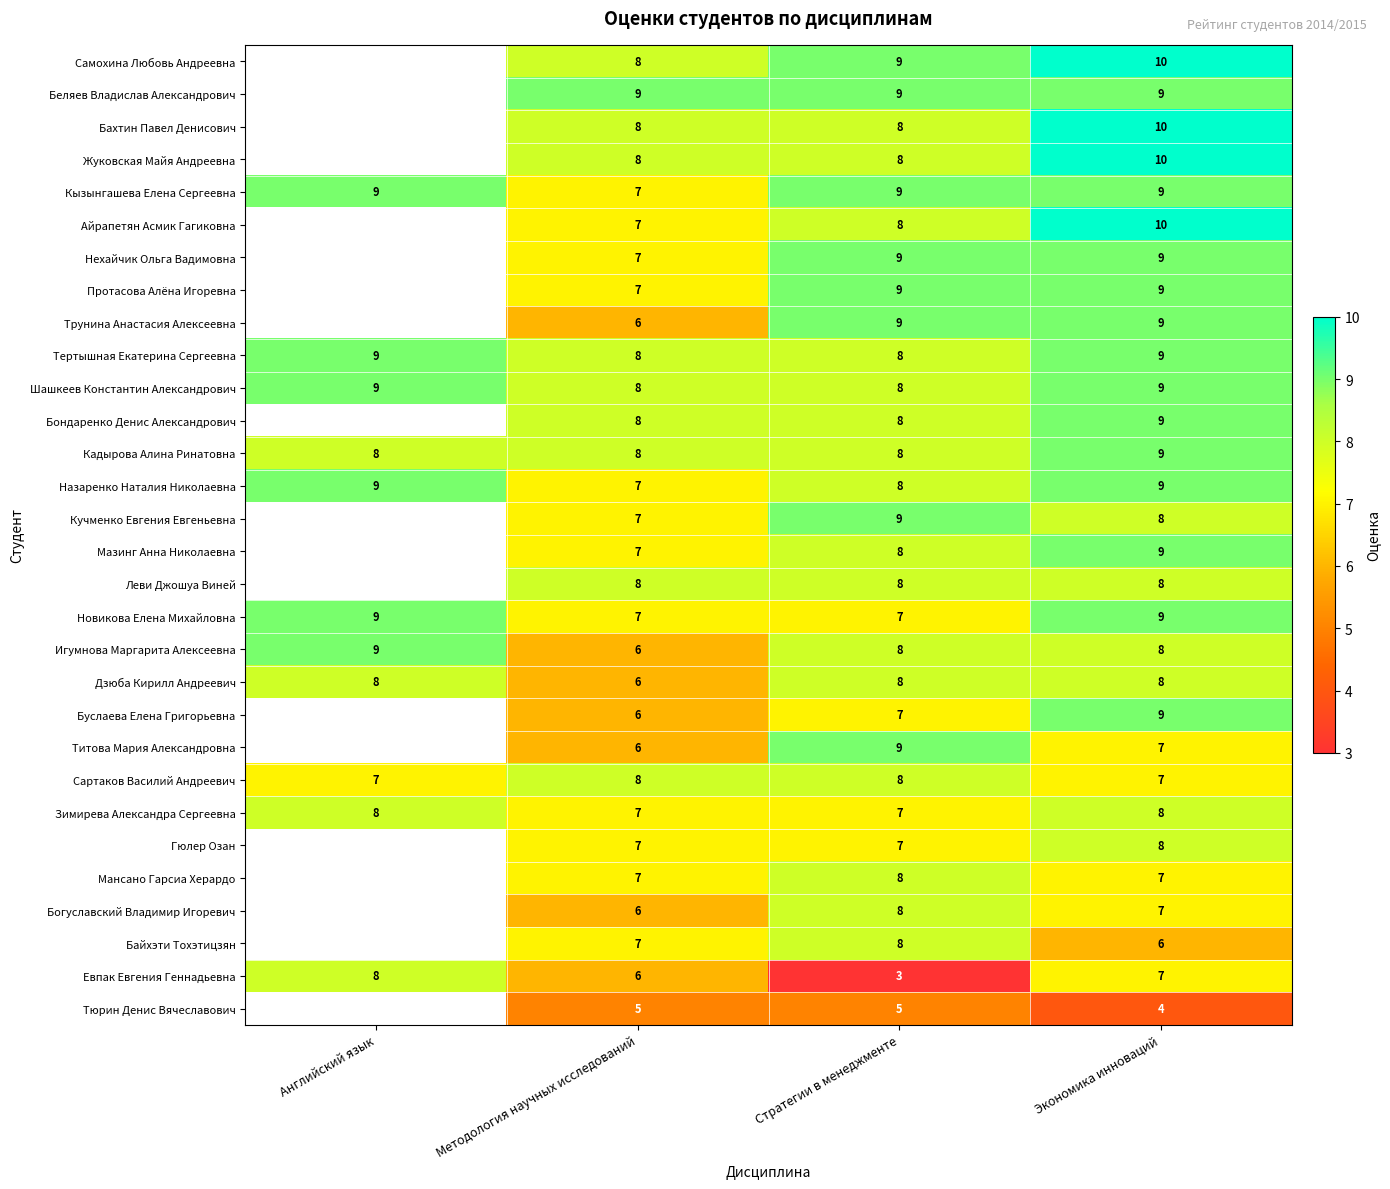

The value of Жуковская Майя Андреевна at Экономика инноваций is 10. True or false?

True